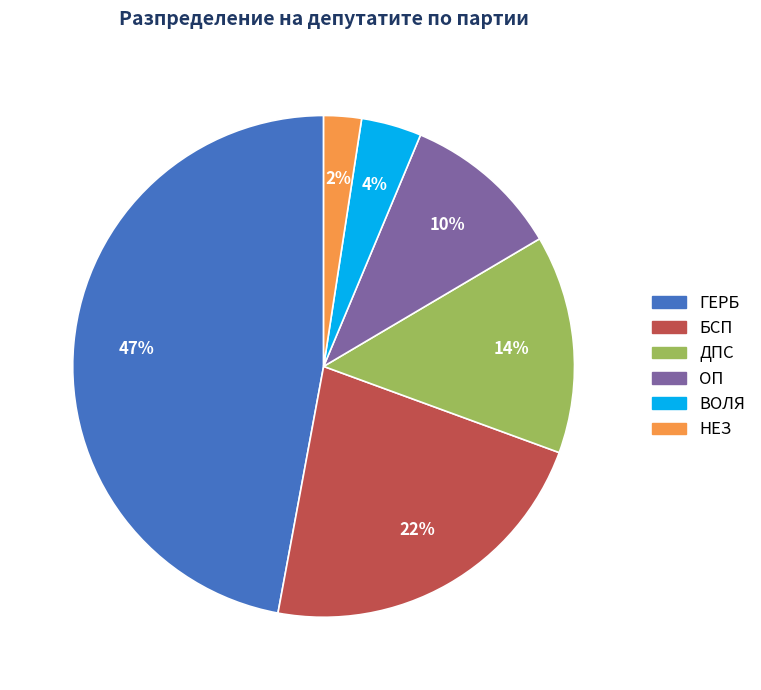

Is the sum of НЕЗ and ДПС greater than half?

No